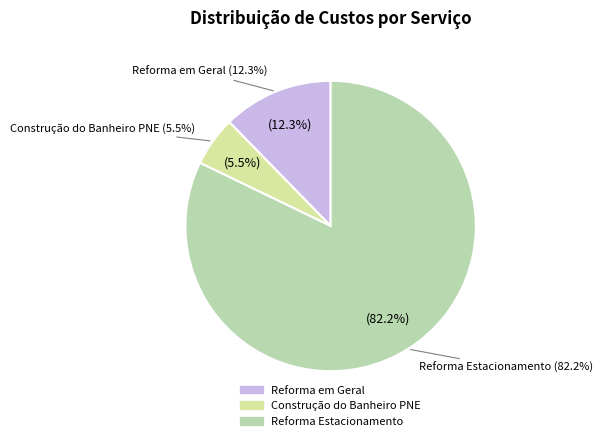

Which category has the biggest portion of the pie?

Reforma Estacionamento